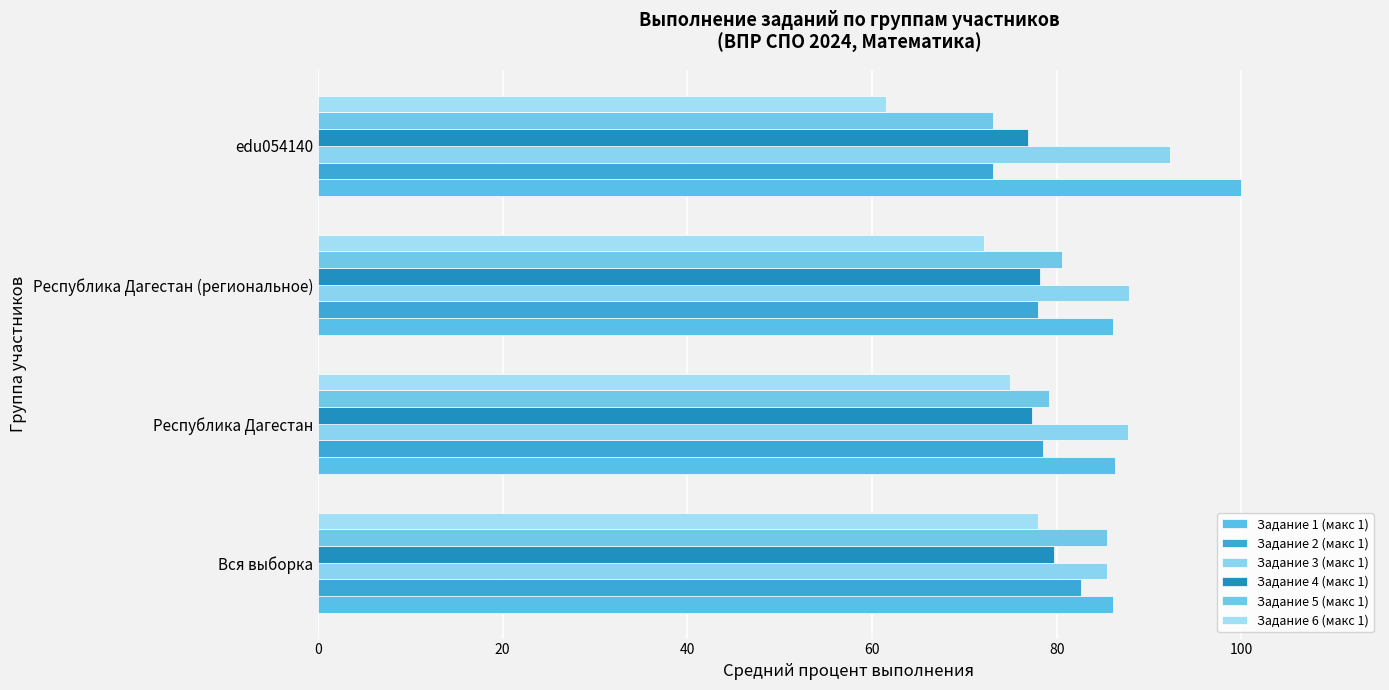

What is the average value of the Задание 6 (макс 1) series?

71.7